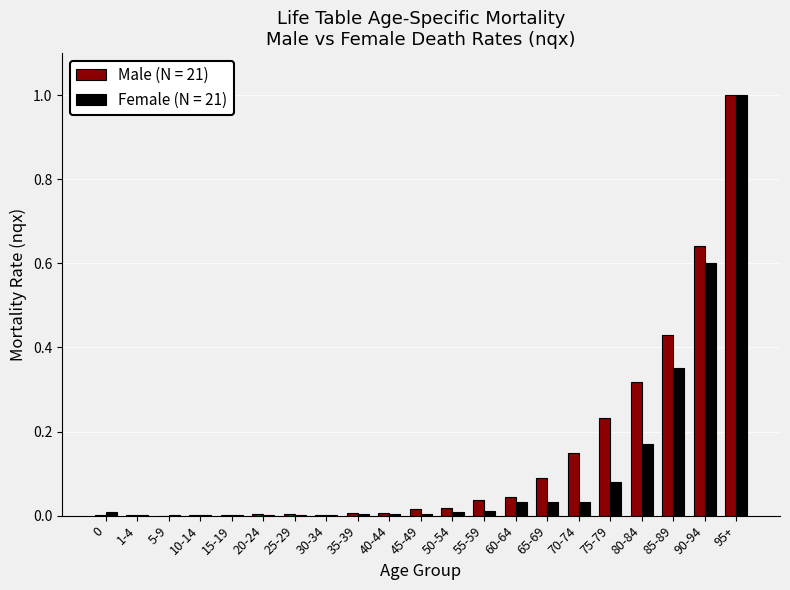

Is the value of Male (N = 21) at 65-69 greater than the value of Female (N = 21) at 45-49?

Yes